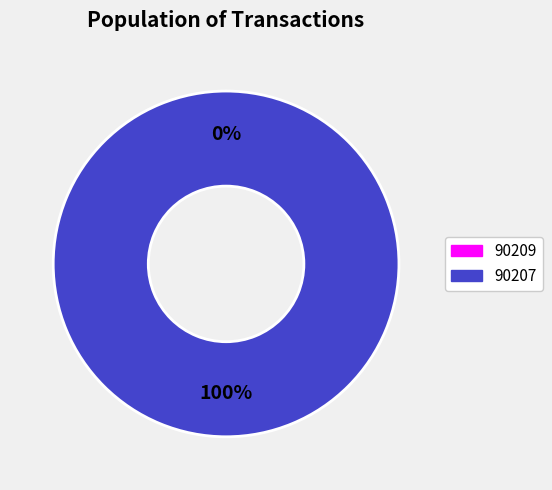

What is the change in value from 90209 to 90207?

+10804